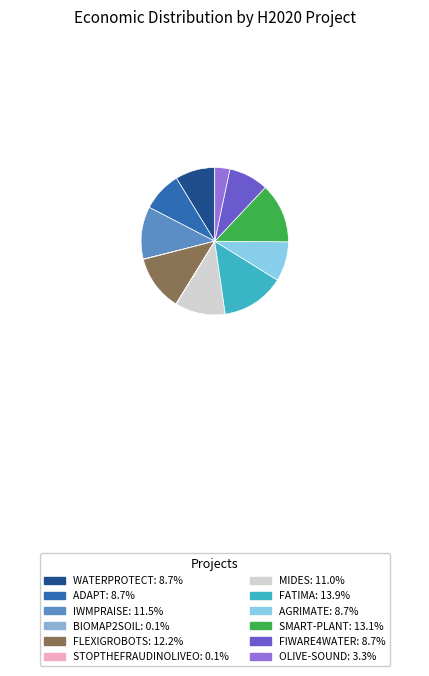

Is there any slice that represents more than half of the pie?

No